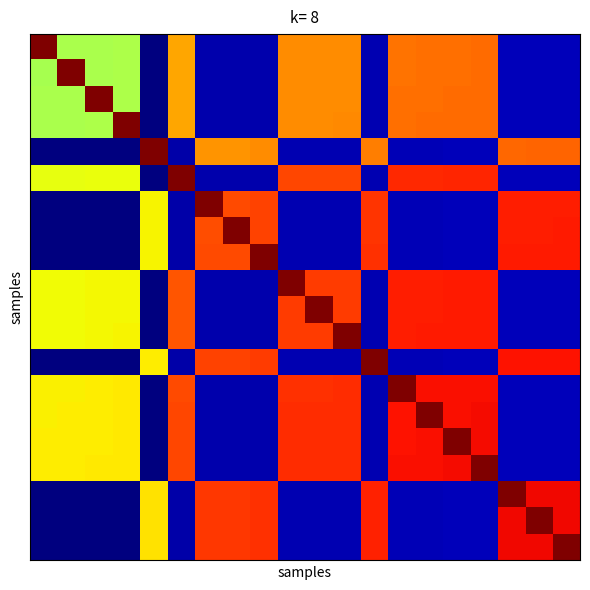

How many data points does each series have?

20